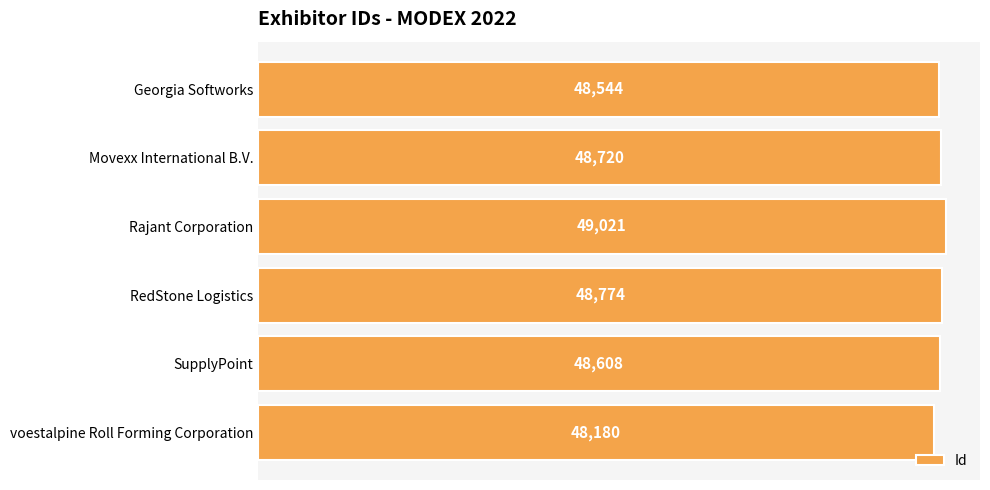

What is the ratio of the value at Rajant Corporation to the value at Movexx International B.V.?

1.0